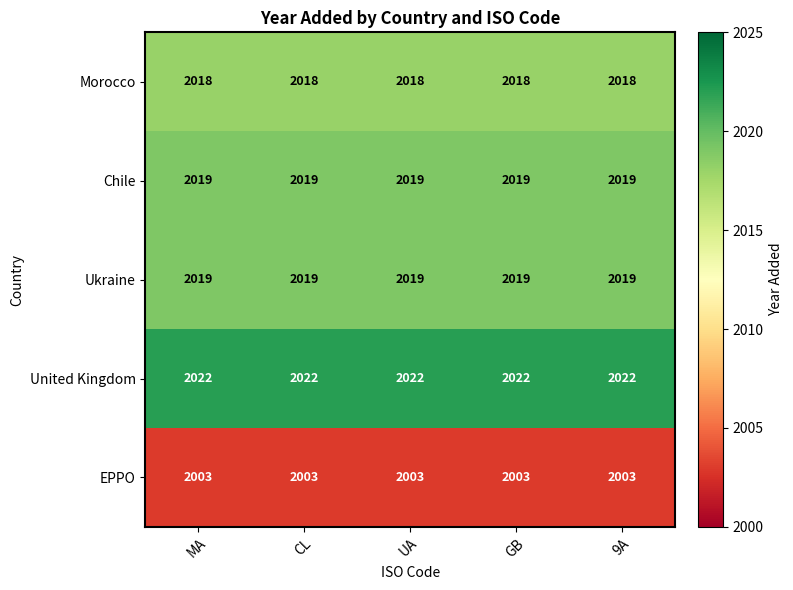

What is the maximum value shown in the chart?

2022